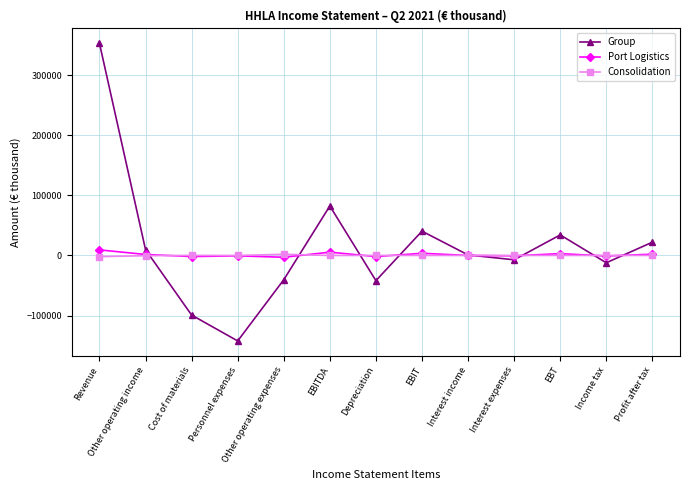

Which label corresponds to the largest value in the chart?

Revenue